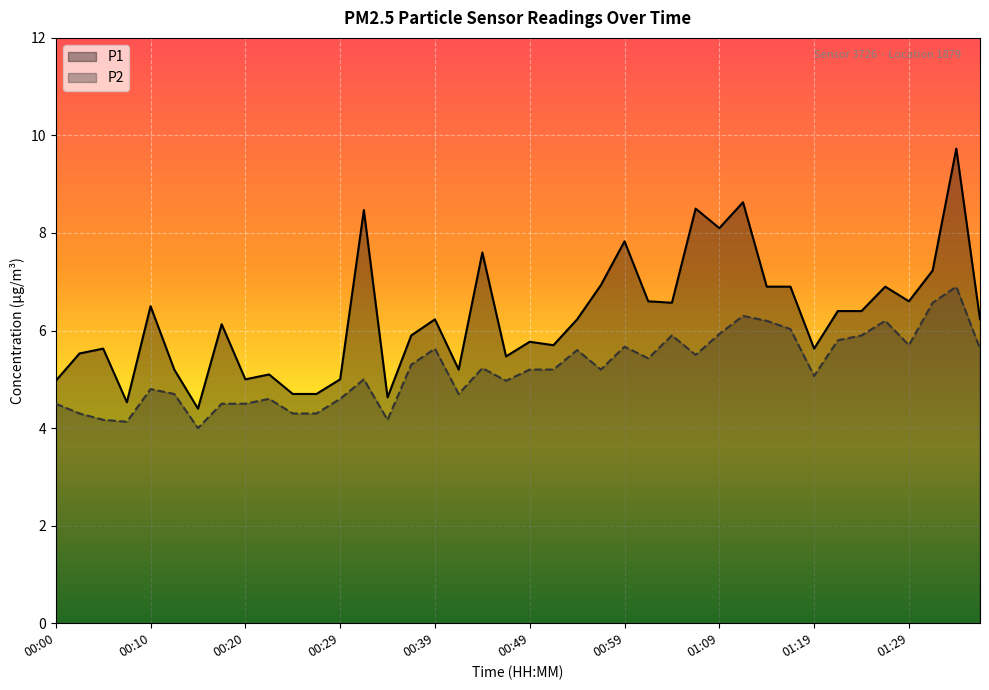

Rank the series at 01:06 from lowest to highest value.

P2, P1